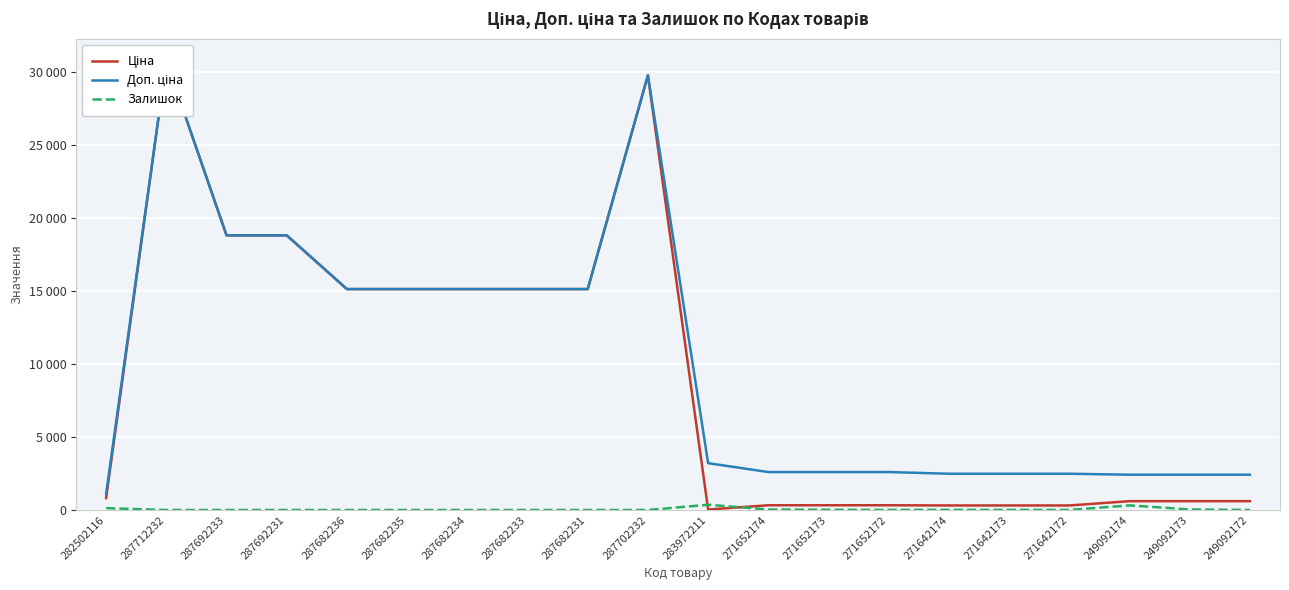

Where is the first local maximum for Доп. ціна?

287712232